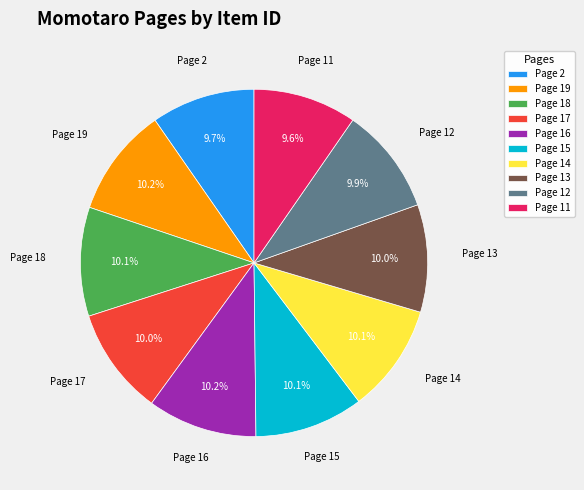

Approximately how many times larger is the value at Page 13 compared to Page 15?

1.0